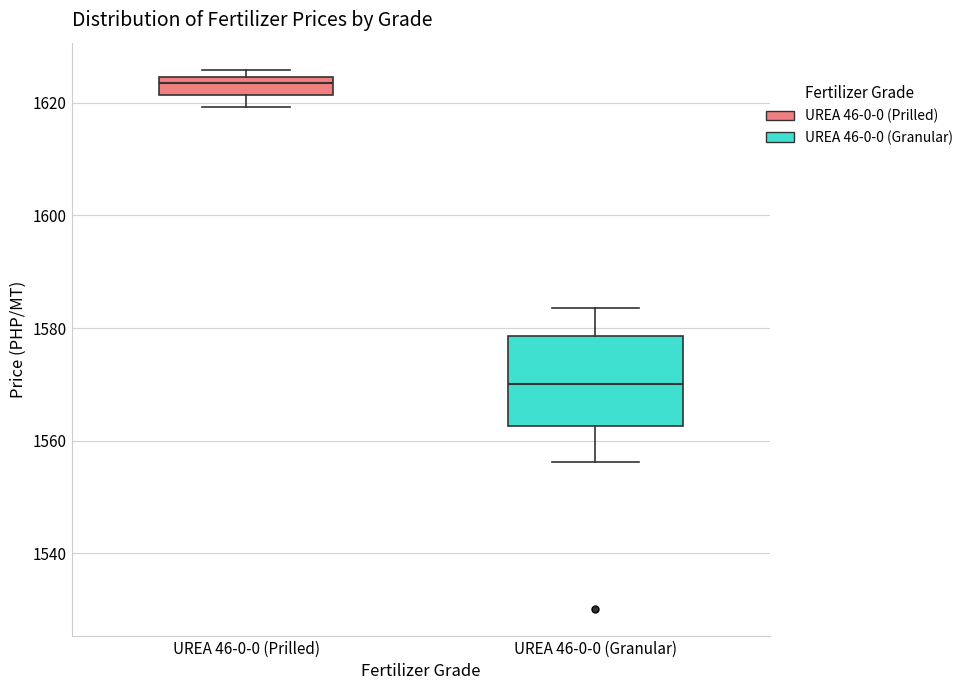

Reading left to right, transcribe this box plot: for each box, give where its median line is, the range the box spans, and where its two whiskers end, as read against the y-axis. The values are not printed on the chart, so give them approximately, as read against the axis.

UREA 46-0-0 (Prilled): median 1624 (just below the box's upper edge), box 1622 to 1624, whiskers 1620 to 1626
UREA 46-0-0 (Granular): median 1570, box 1562 to 1578, whiskers 1556 to 1584